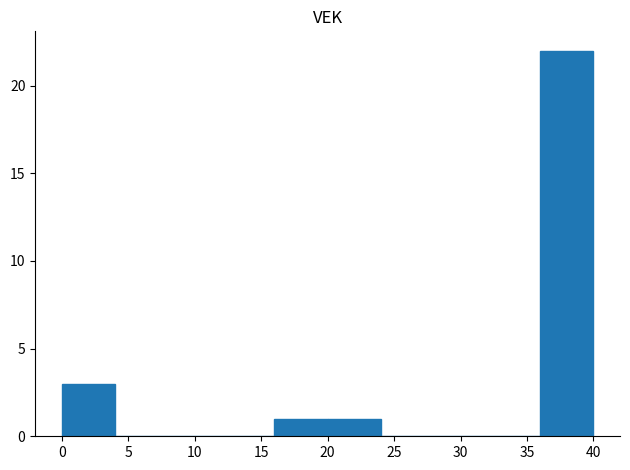

How tall is the bar that spans 36 to 40 on the x-axis? The values are not printed on the chart, so give them approximately, as read against the axis.

22